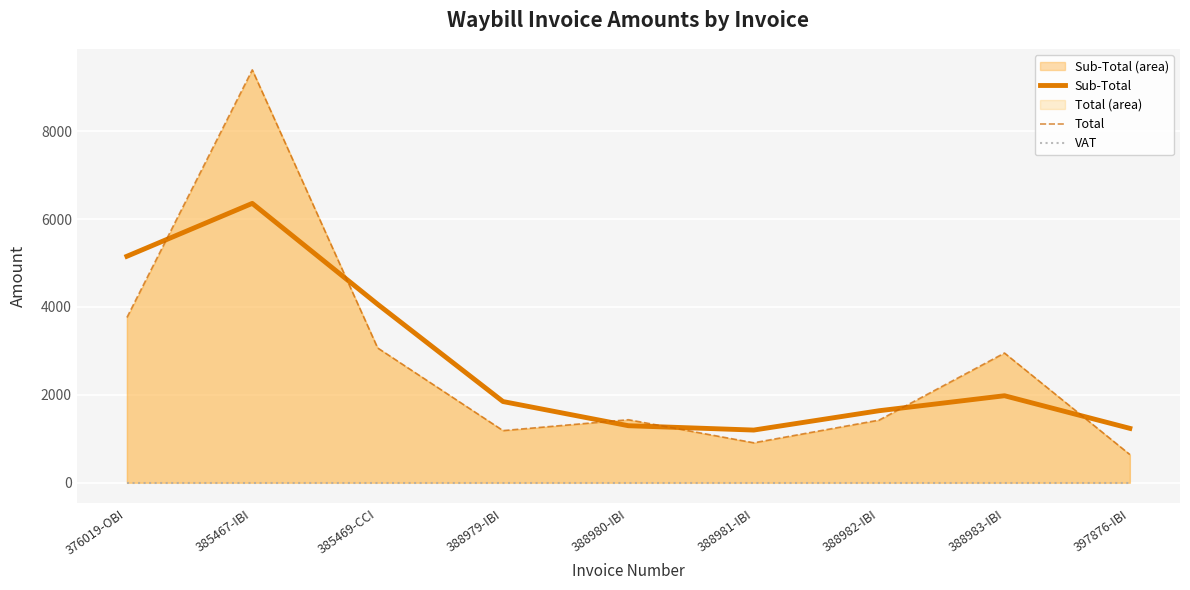

Which has a higher value, 376019-OBI or 388981-IBI?

376019-OBI